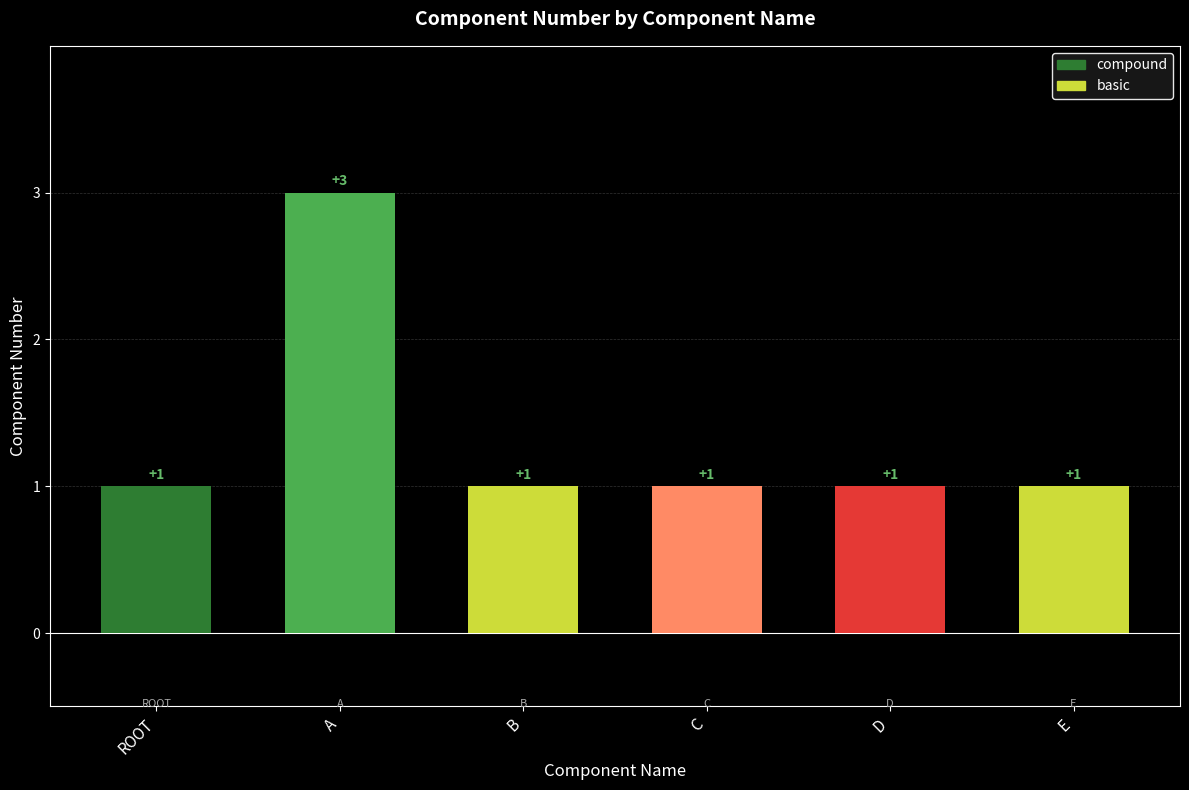

What is the sum of the values at ROOT and A?

4